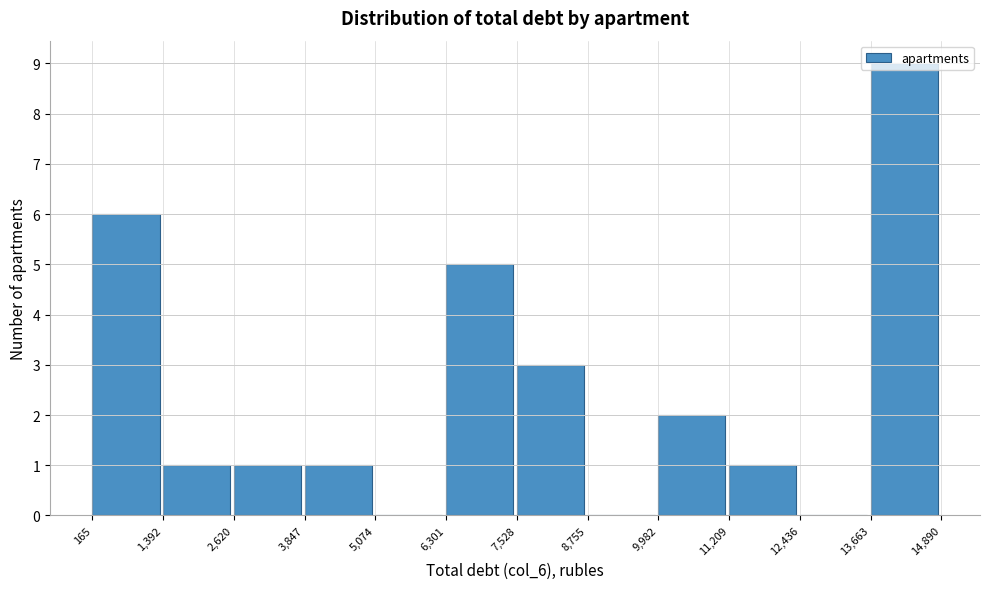

Reading left to right, list every bar in this chart as the range it spans on the x-axis followed by its height. The values are not printed on the chart, so give them approximately, as read against the axis.

165 to 1,392: 6
1,392 to 2,620: 1
2,620 to 3,847: 1
3,847 to 5,074: 1
5,074 to 6,301: 0
6,301 to 7,528: 5
7,528 to 8,755: 3
8,755 to 9,982: 0
9,982 to 11,209: 2
11,209 to 12,436: 1
12,436 to 13,663: 0
13,663 to 14,890: 9